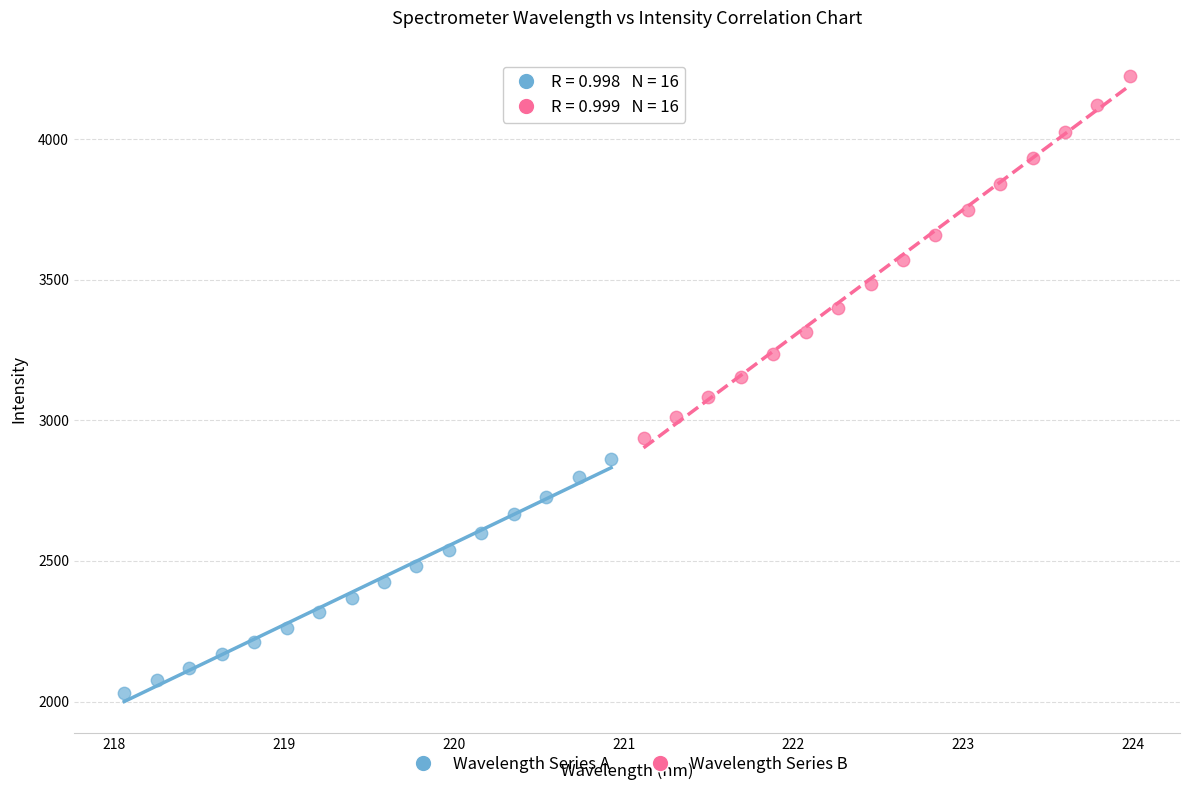

Which series contains the highest Y value?

Wavelength Series B